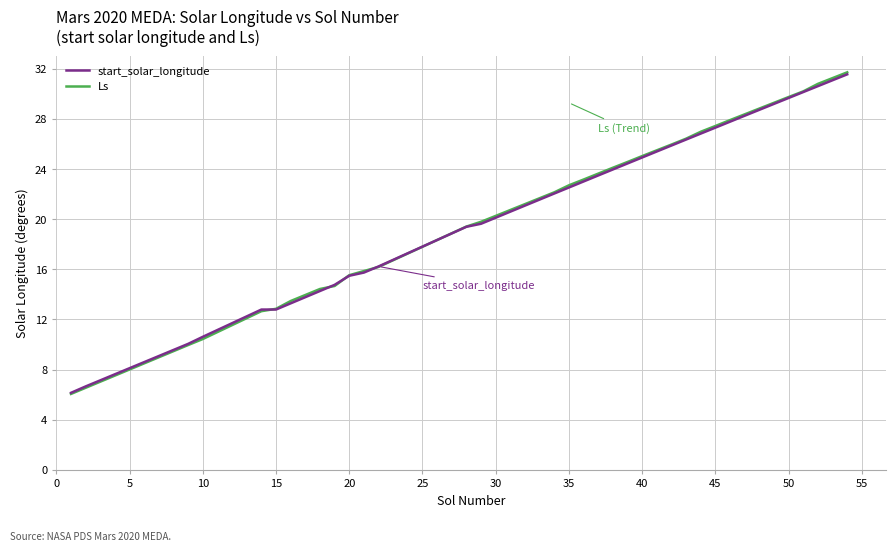

Which series has the largest range (max minus min)?

Ls